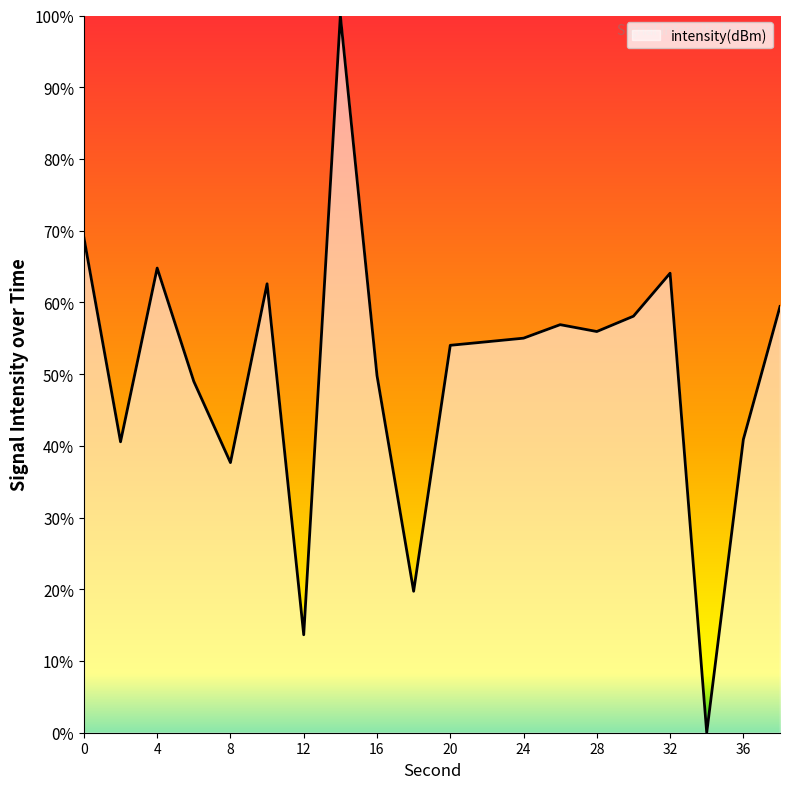

What is the difference between the maximum and minimum values?

100.0